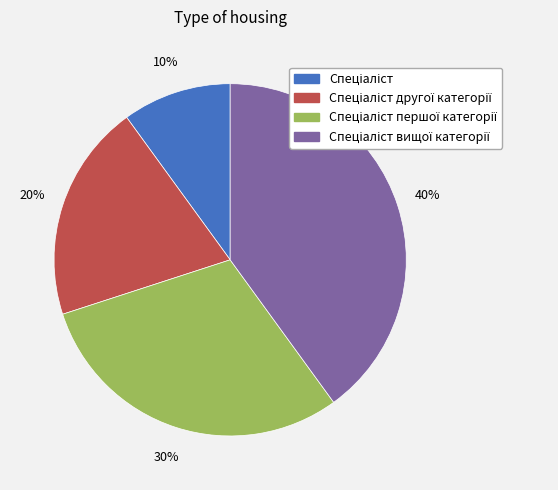

Is there a majority slice in this chart?

No